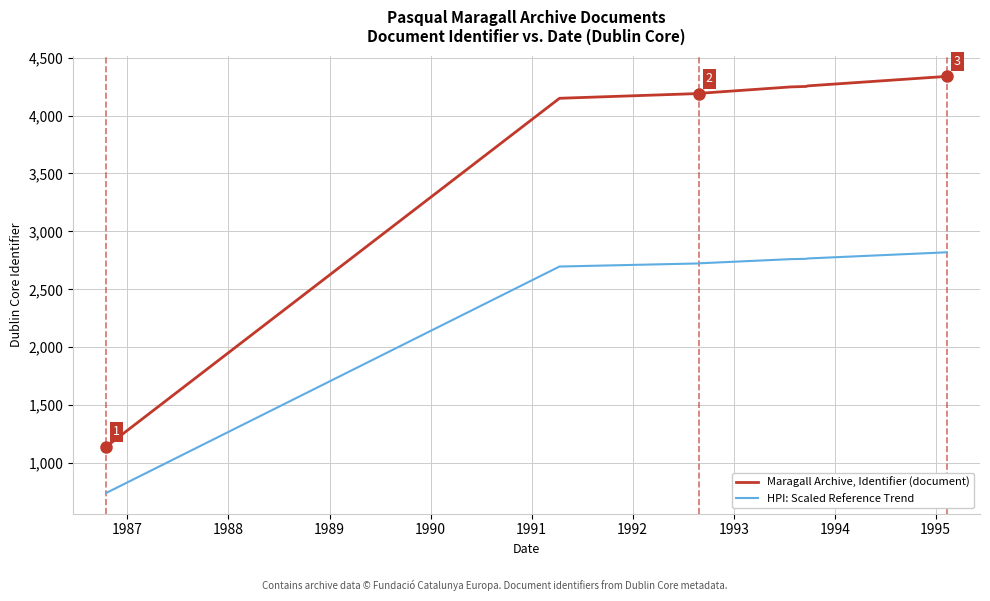

Which series has the largest total across all categories?

Maragall Archive, Identifier (document)